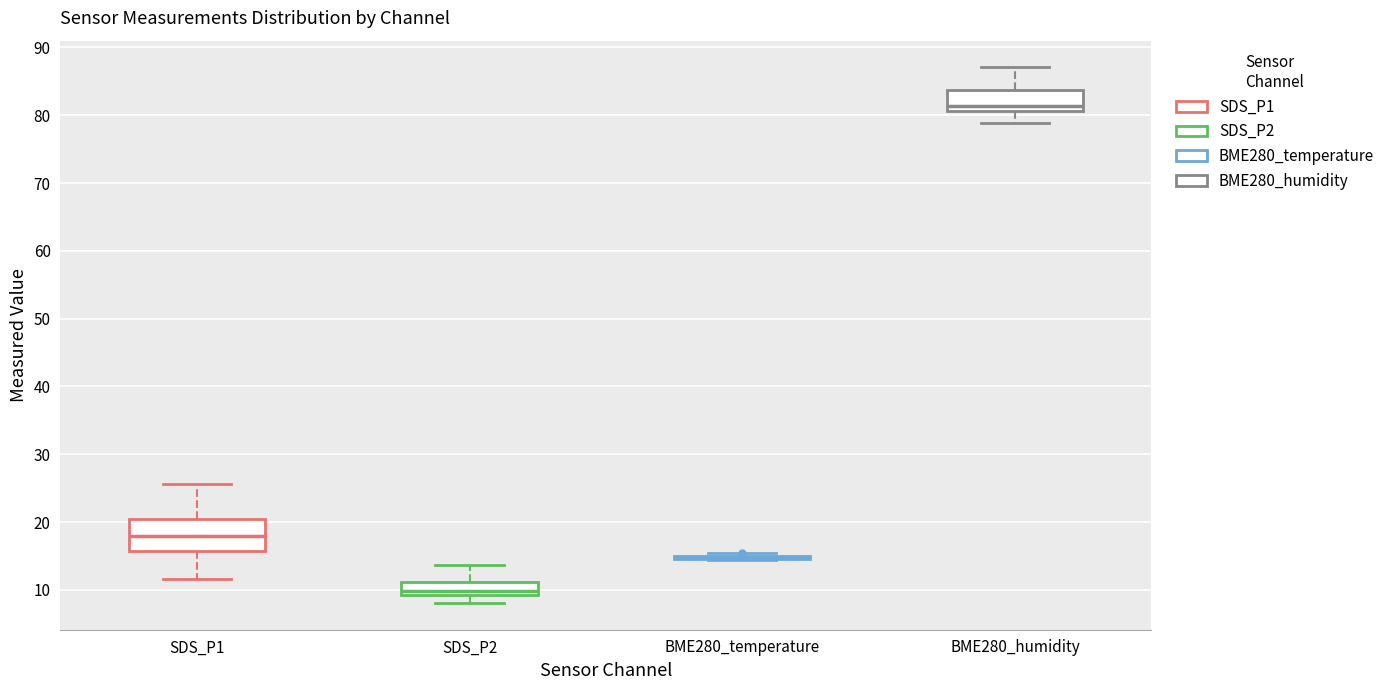

Where does the upper whisker of the box for BME280_humidity end on the y-axis? The values are not printed on the chart, so give them approximately, as read against the axis.

87